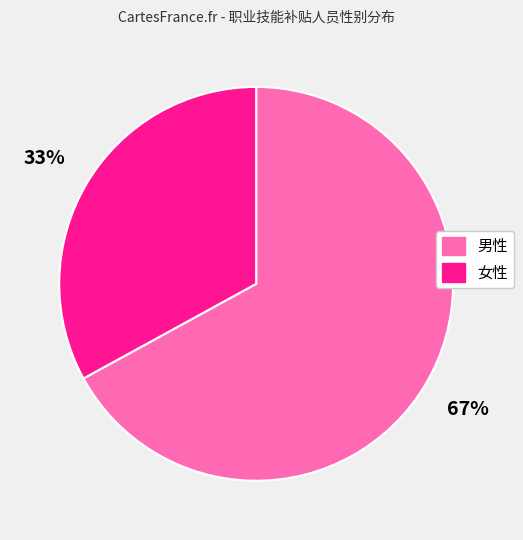

Count the number of slices in the pie.

2